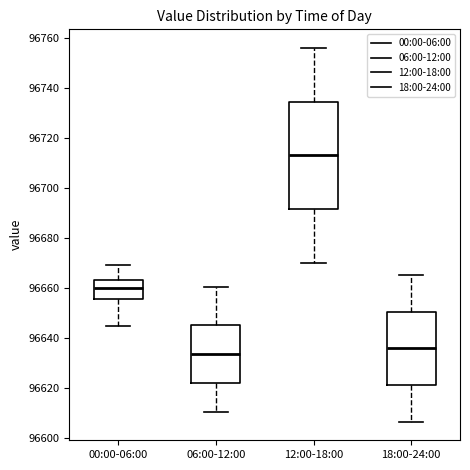

Reading left to right, transcribe this box plot: for each box, give where its median line is, the range the box spans, and where its two whiskers end, as read against the y-axis. The values are not printed on the chart, so give them approximately, as read against the axis.

00:00-06:00: median 96660, box 96656 to 96664, whiskers 96644 to 96670
06:00-12:00: median 96634, box 96622 to 96646, whiskers 96610 to 96660
12:00-18:00: median 96714, box 96692 to 96734, whiskers 96670 to 96756
18:00-24:00: median 96636, box 96622 to 96650, whiskers 96606 to 96666